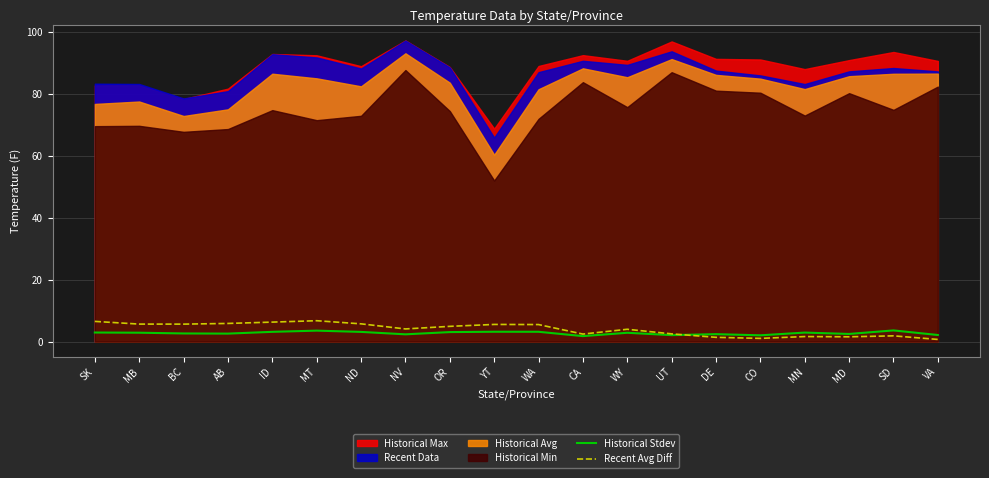

Where is the first local minimum for Recent Avg Diff?

BC